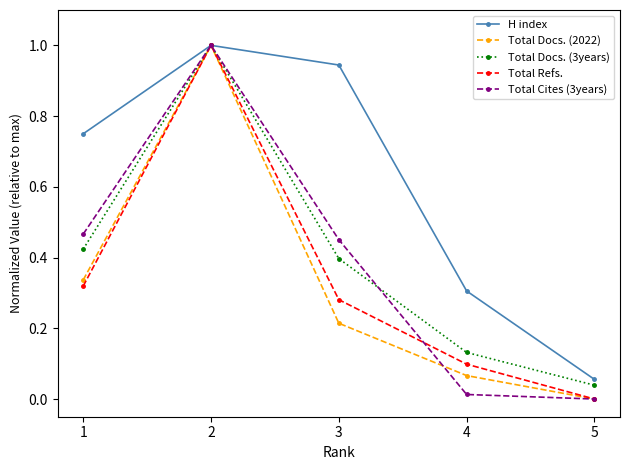

How many interior local peaks does the Total Docs. (3years) series have?

1